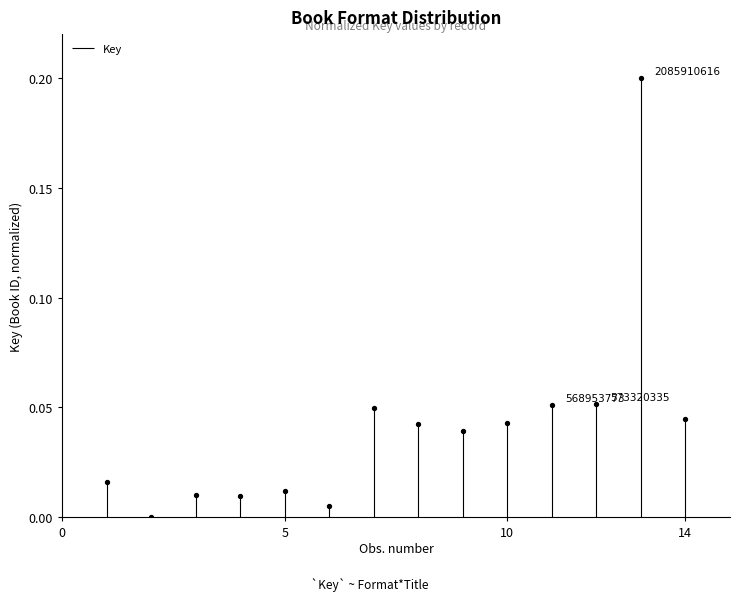

What is the range of X values (max minus min)?

13.0